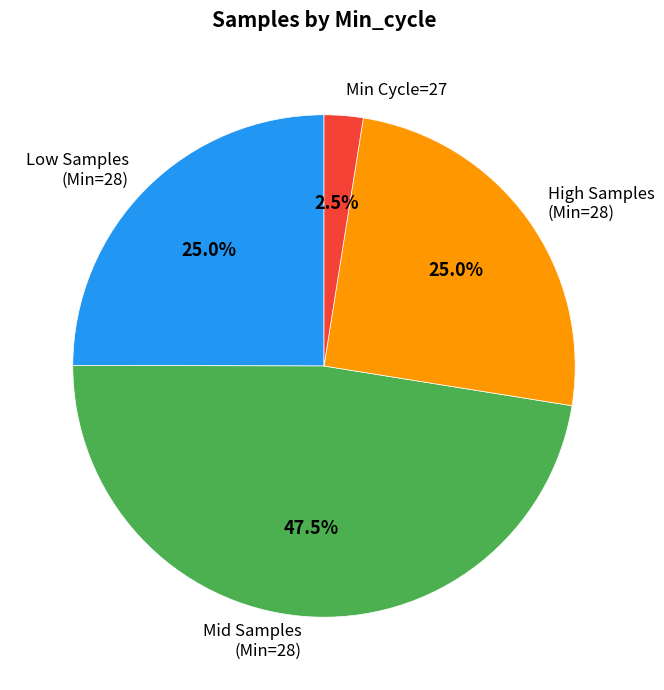

Combined, do Mid Samples (Min=28) and Low Samples (Min=28) account for over 50%?

Yes